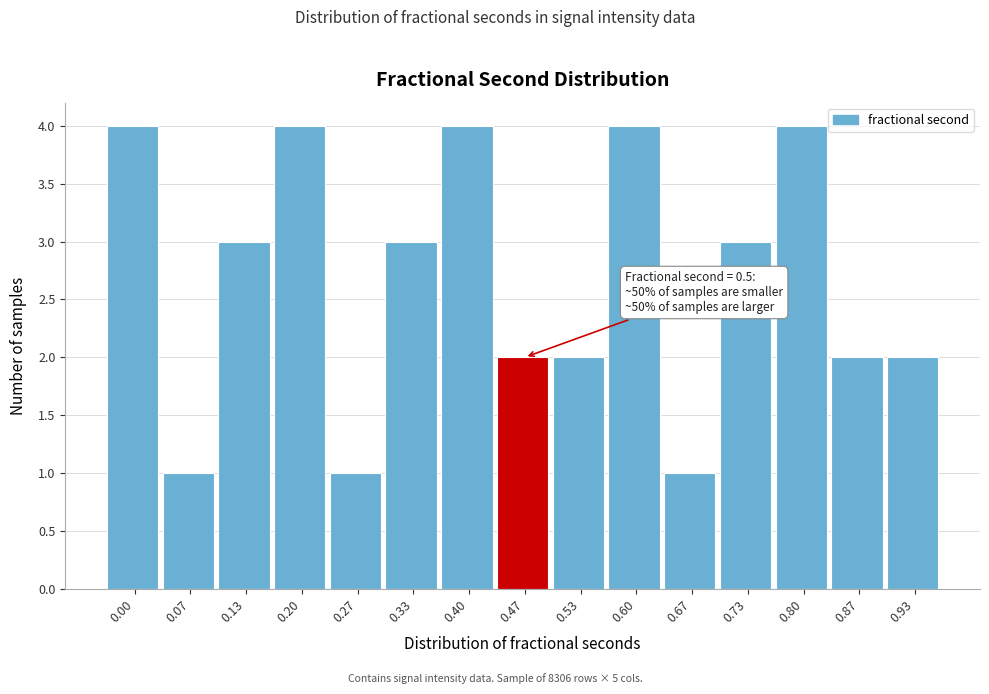

Reading left to right, transcribe all the data shown in this chart.

0.00=4	0.07=1	0.13=3	0.20=4	0.27=1	0.33=3	0.40=4	0.47=2	0.53=2	0.60=4	0.67=1	0.73=3	0.80=4	0.87=2	0.93=2